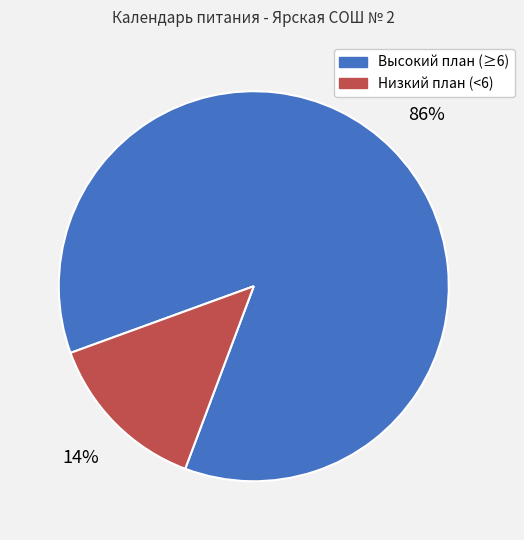

What percentage is the Высокий план (≥6) slice, to the nearest percent?

86%